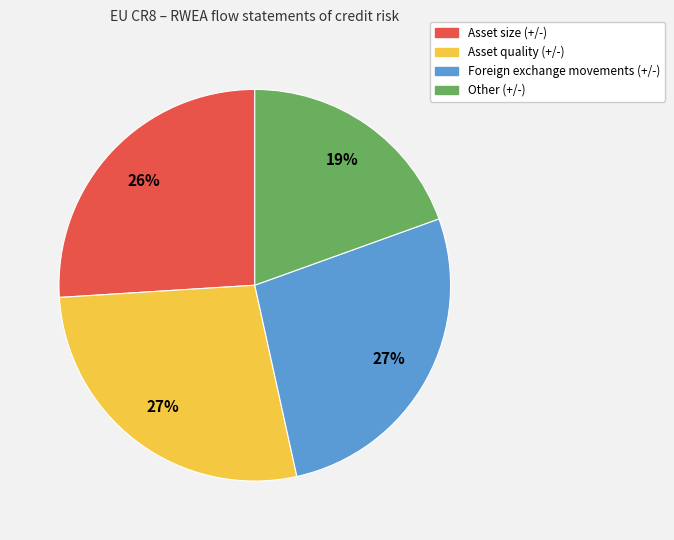

What is the ratio of the value at Asset quality (+/-) to the value at Foreign exchange movements (+/-)?

1.0